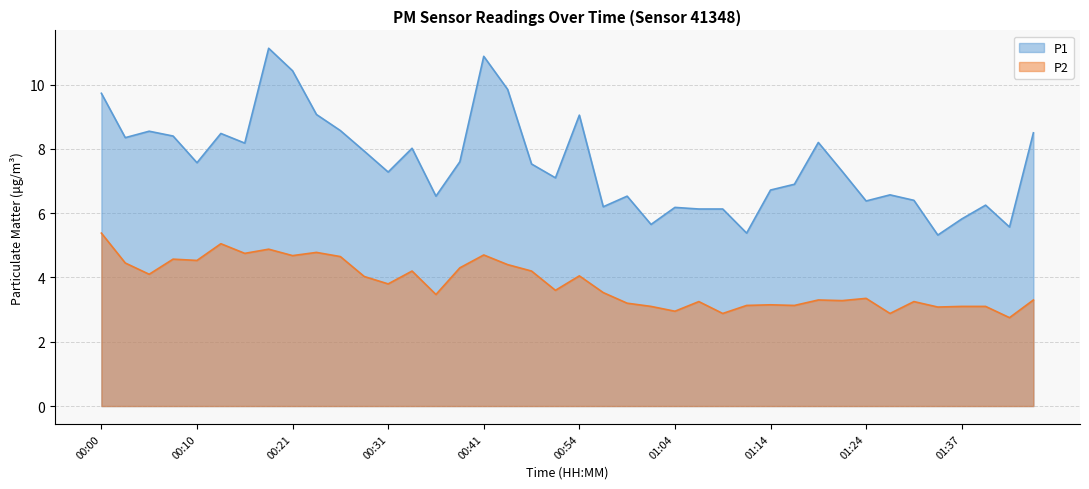

Is the value of P2 at 00:54 greater than the value of P1 at 01:19?

No